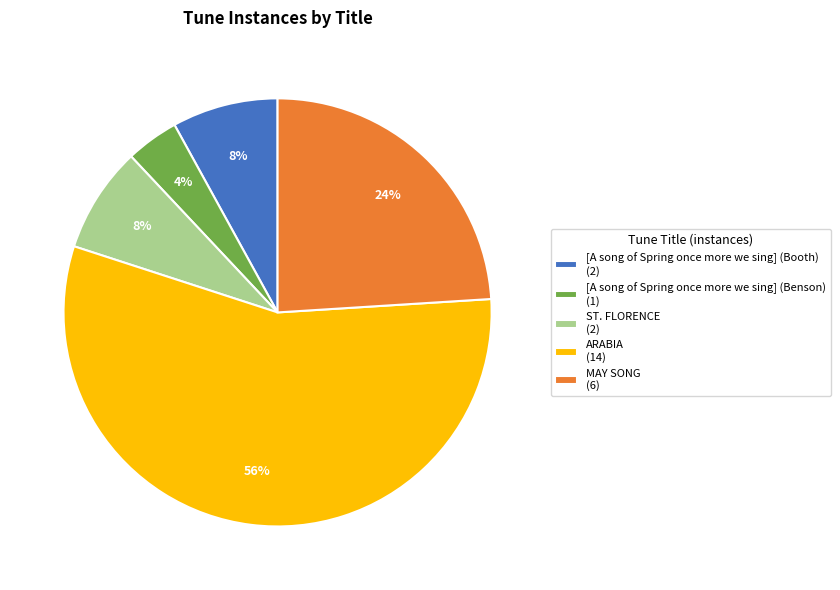

Which slice is the largest?

ARABIA